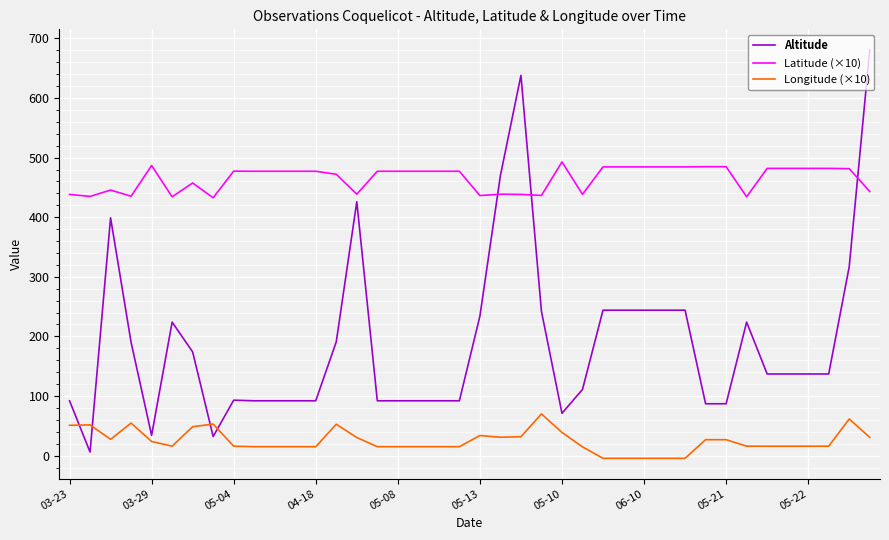

Rank the series by their maximum value, from highest to lowest.

Altitude, Latitude (×10), Longitude (×10)